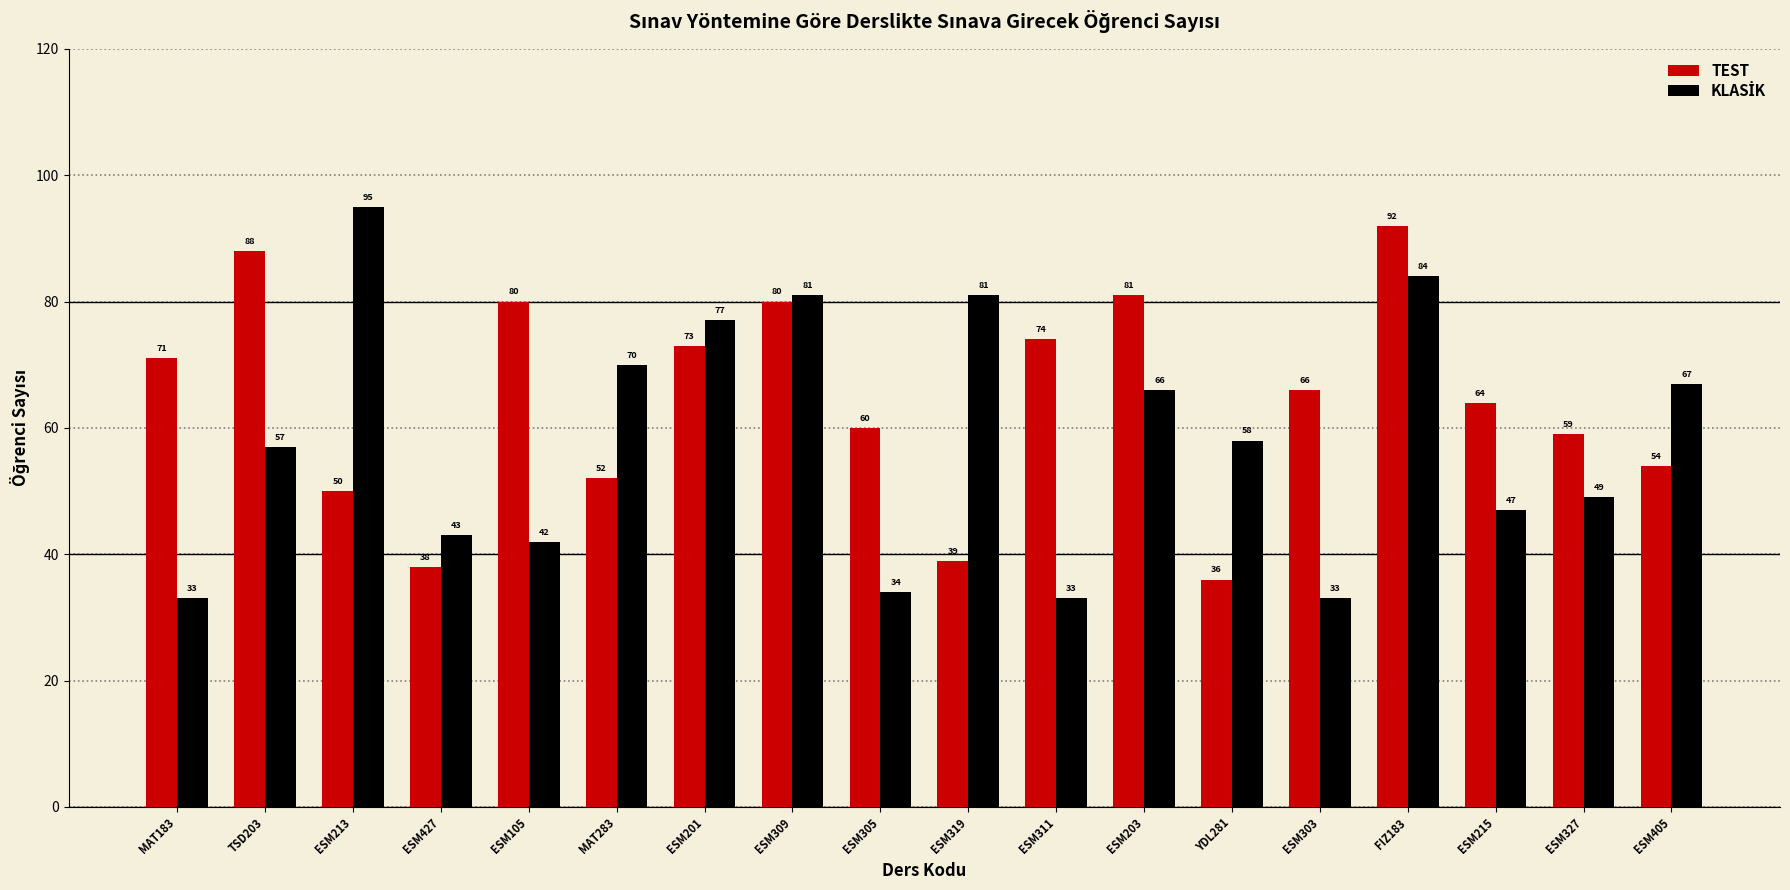

Which series has the largest total across all categories?

TEST